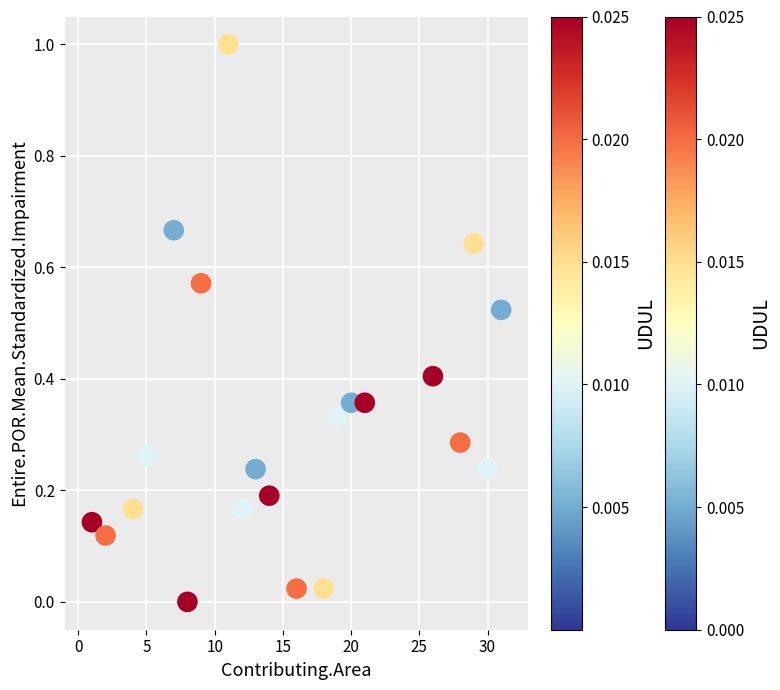

What is the range of X values (max minus min)?

30.0